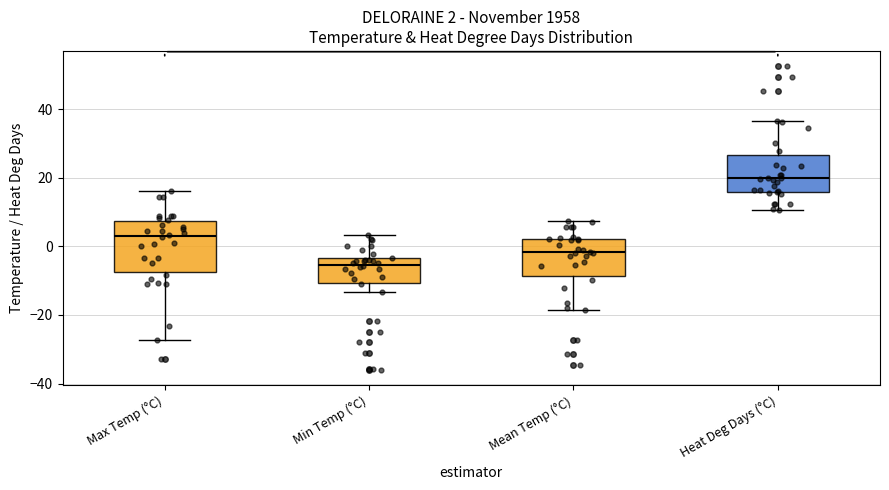

Which box has the highest median line?

Heat Deg Days (°C)